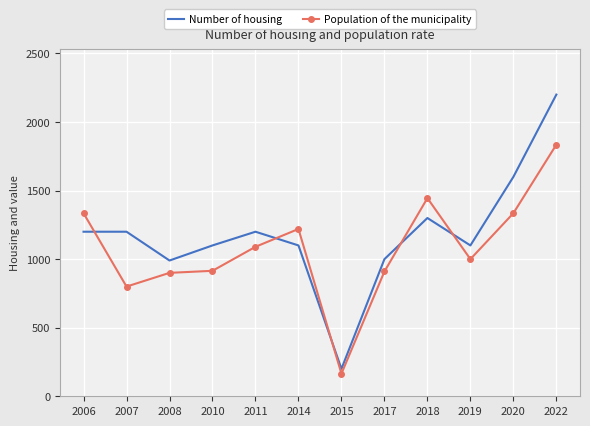

Is it true that Population of the municipality equals 76.5 at 2015?

False